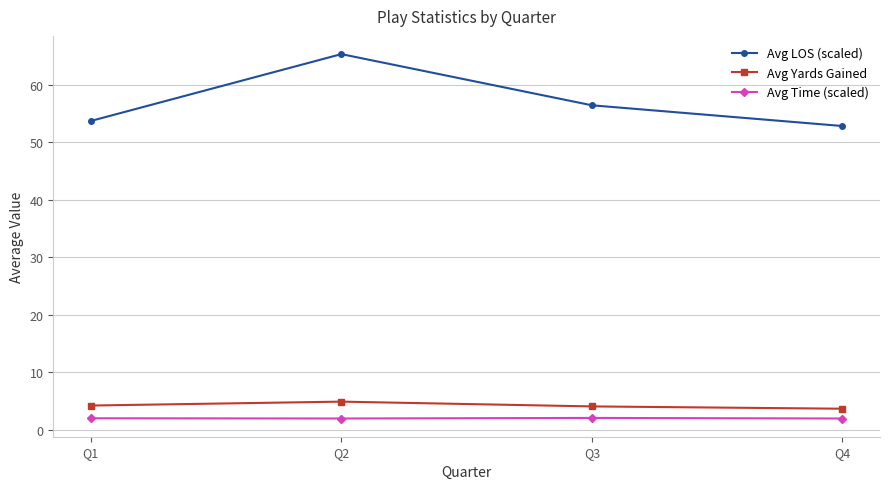

What is the sum of the Avg Time (scaled) values at Q2 and Q4?

4.0